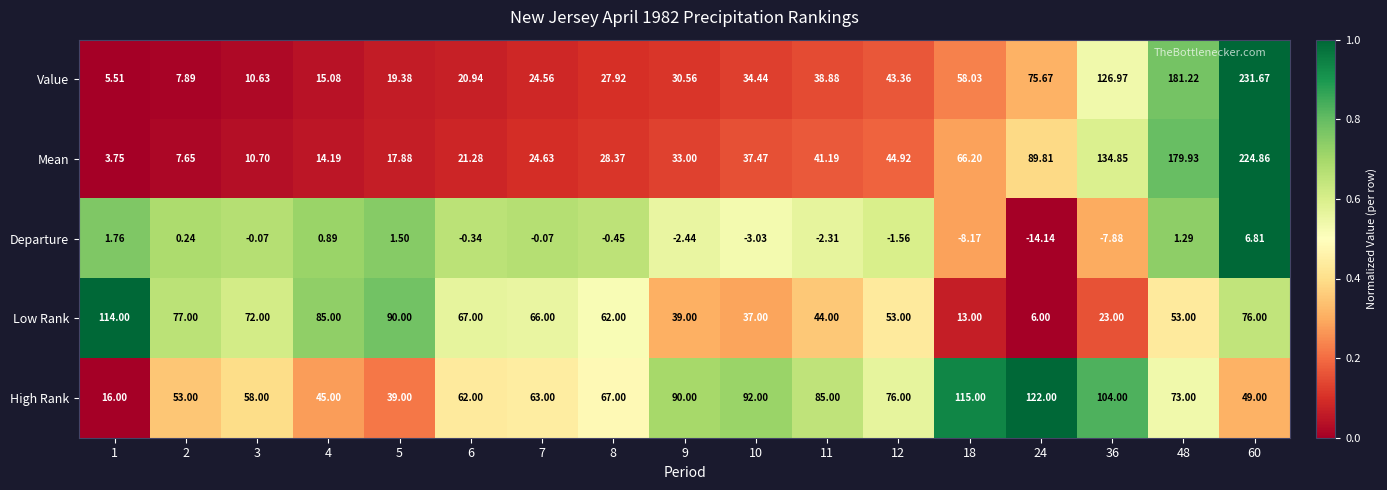

At 60, list the series in order from smallest to largest.

Departure, High Rank, Low Rank, Mean, Value